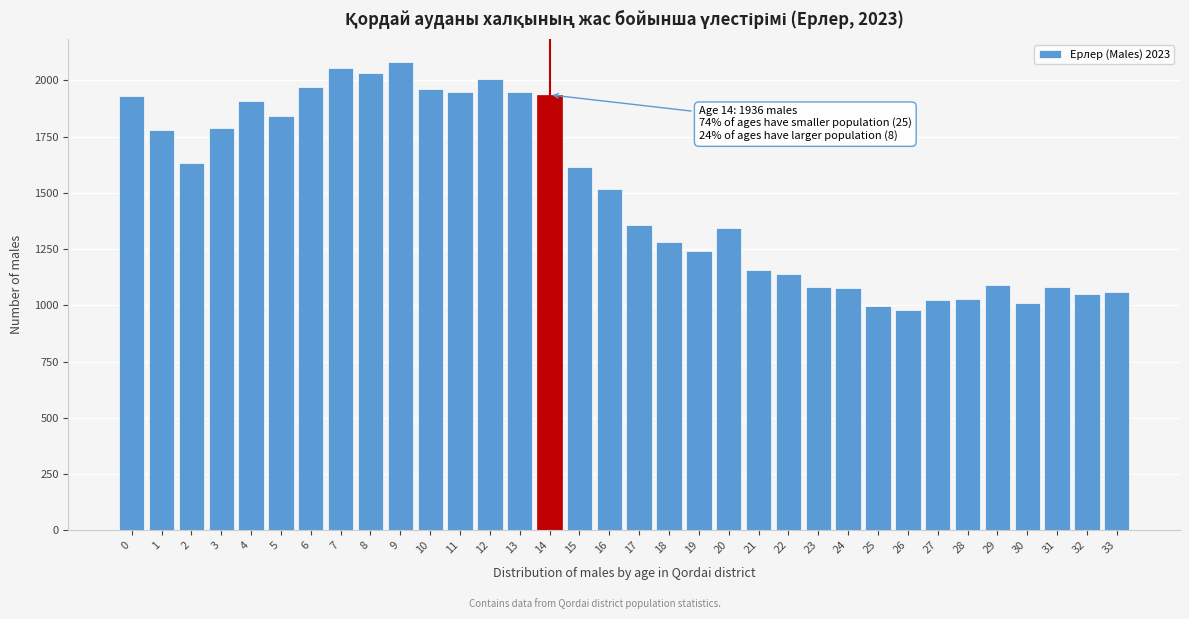

What is the difference between the maximum and second lowest values?

1084